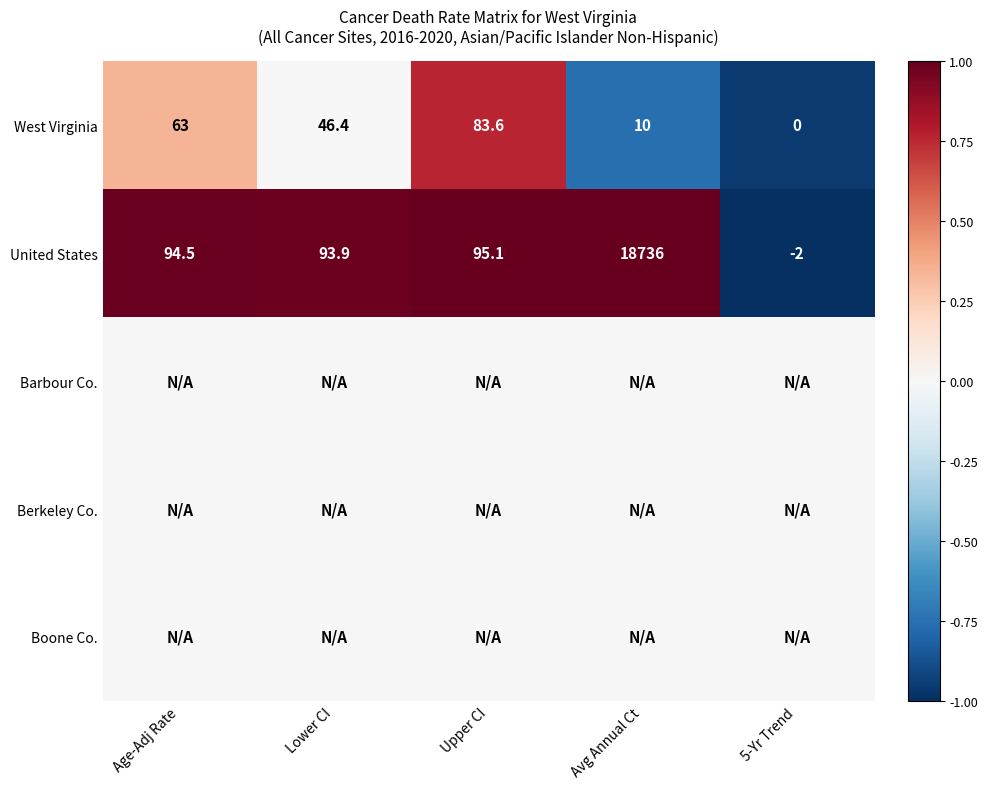

What is the sum of the West Virginia values at 5-Yr Trend and Lower CI?

46.4